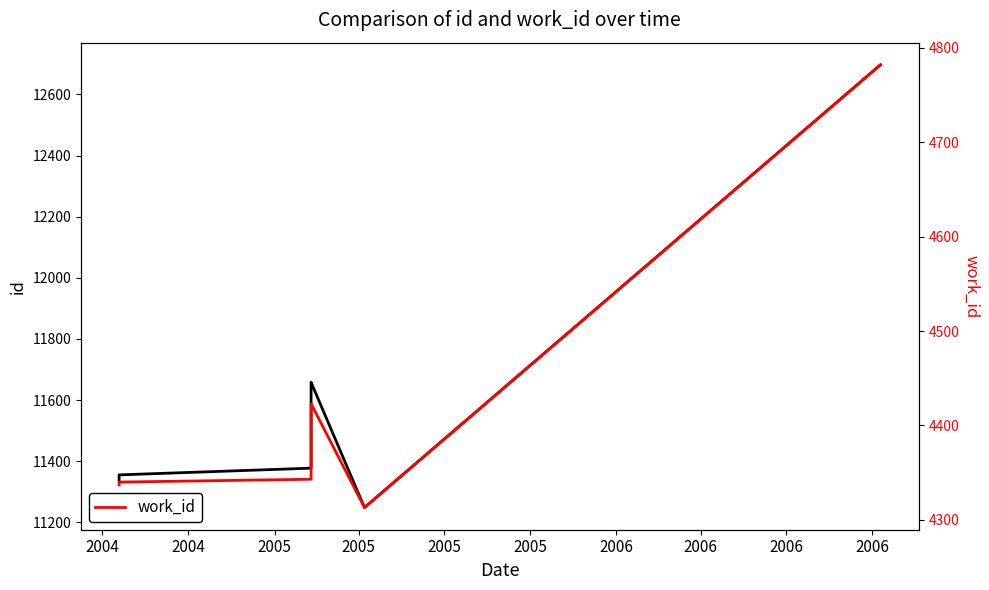

Which series changed the most between 2005 and 2005?

id